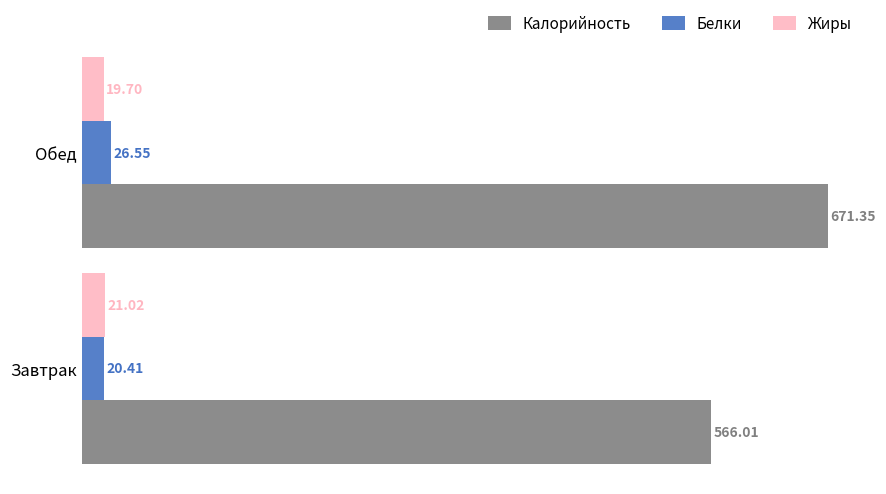

Which series has the largest total across all categories?

Калорийность